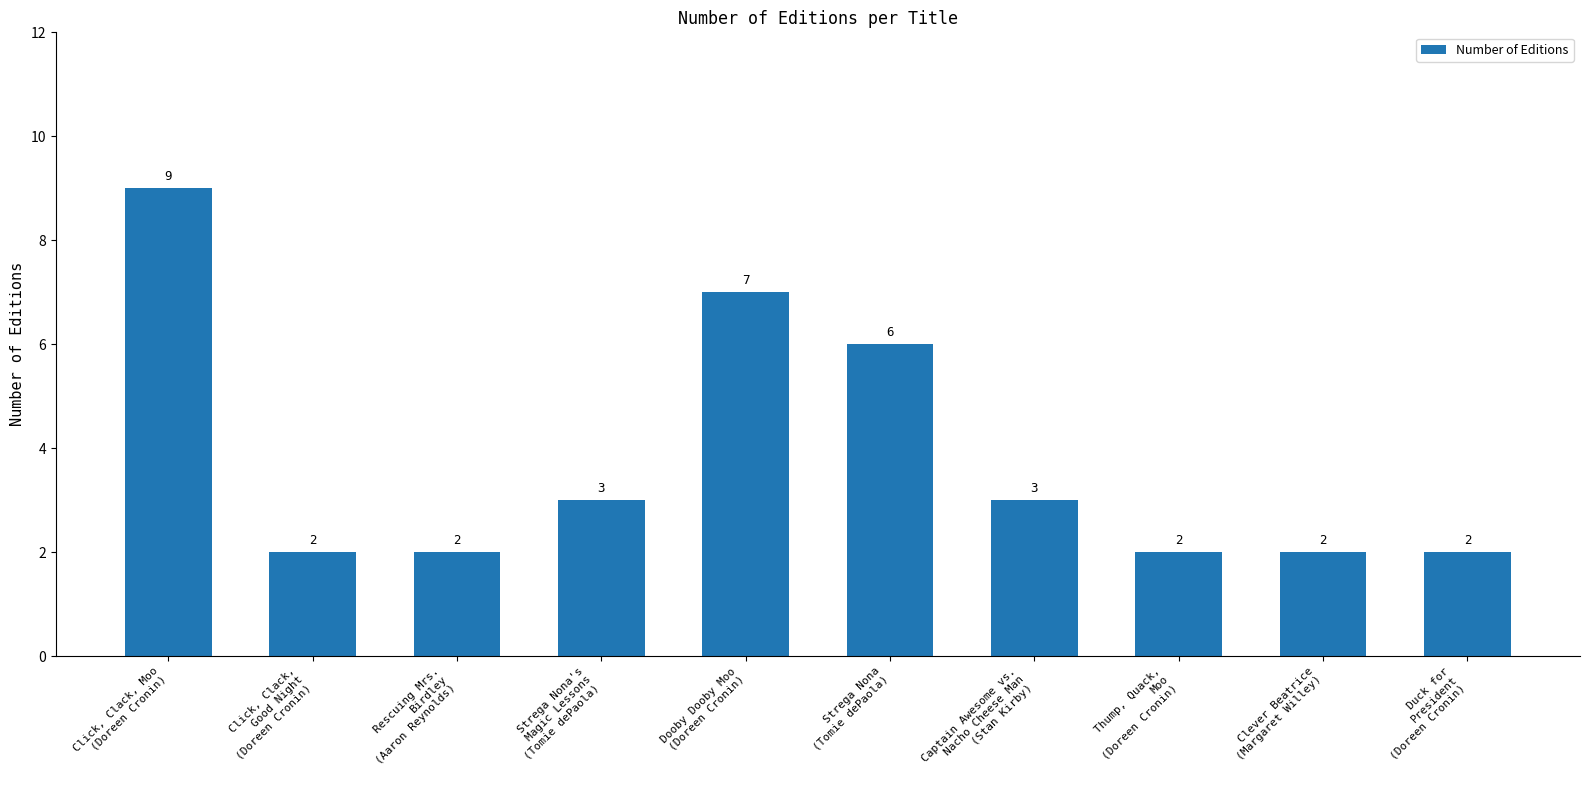

The chart shows a value of 3 at Captain Awesome vs.
Nacho Cheese Man
(Stan Kirby). True or false?

True